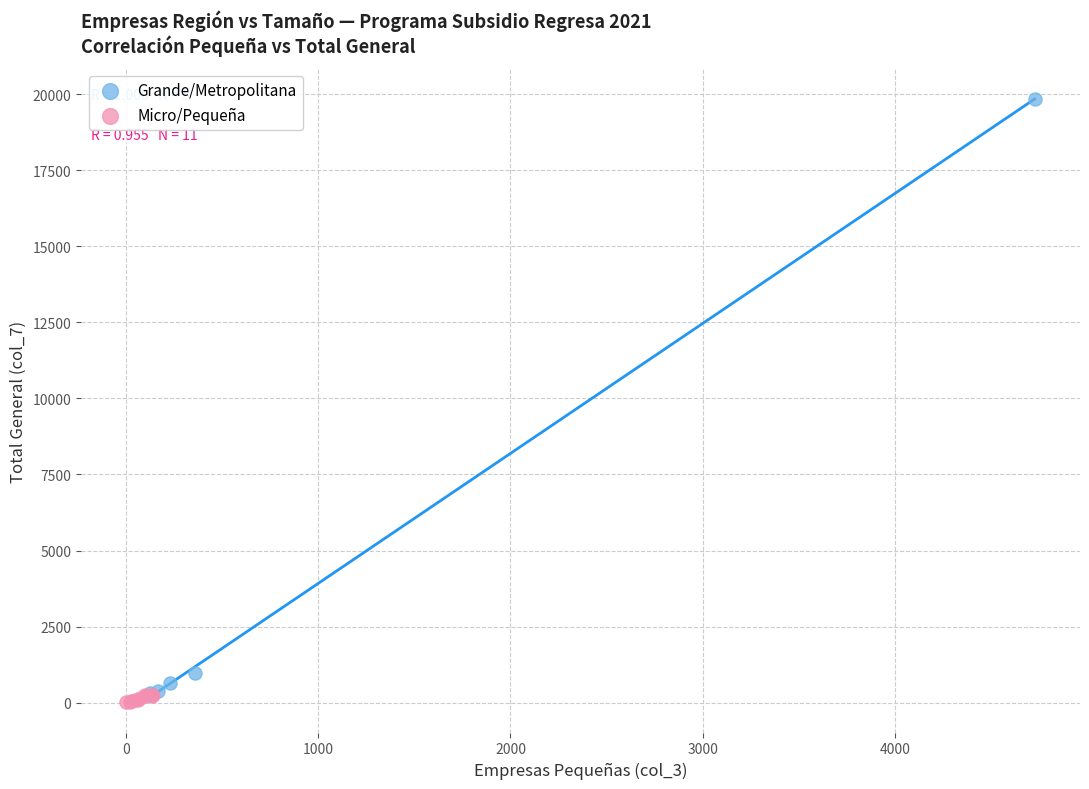

What are all the series names shown in the legend?

Grande/Metropolitana, Micro/Pequeña